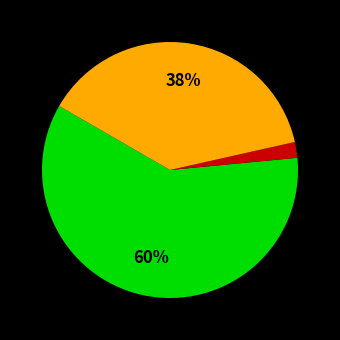

How many segments does this pie chart have?

3